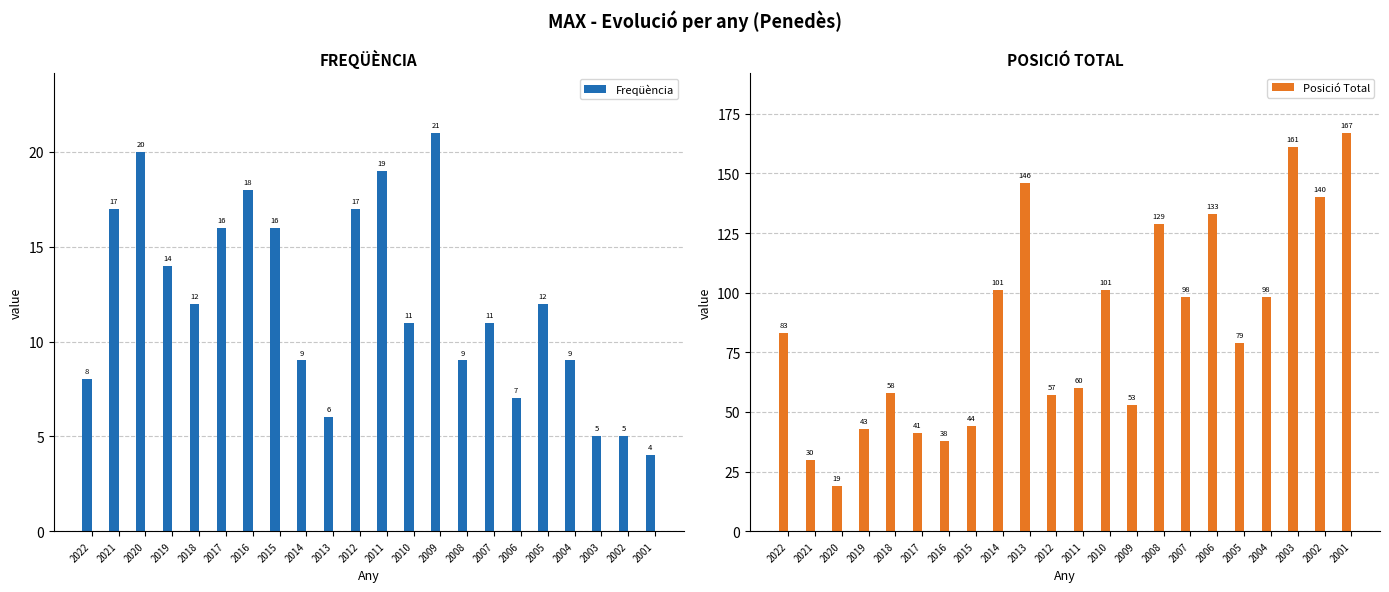

What is the spread (max minus min) of values at 2004?

89